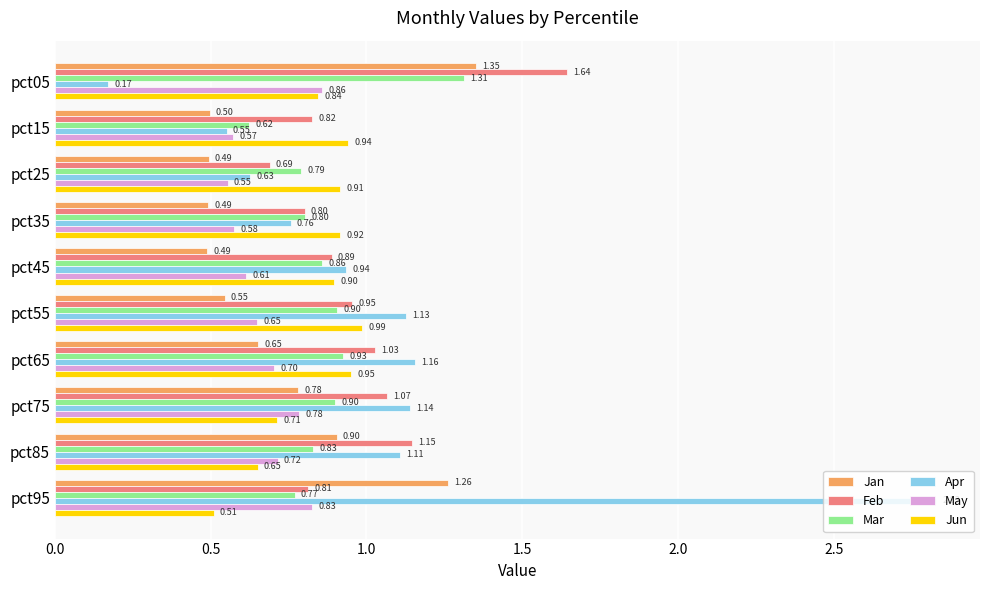

List the series in order of their peak value, lowest first.

May, Jun, Mar, Jan, Feb, Apr